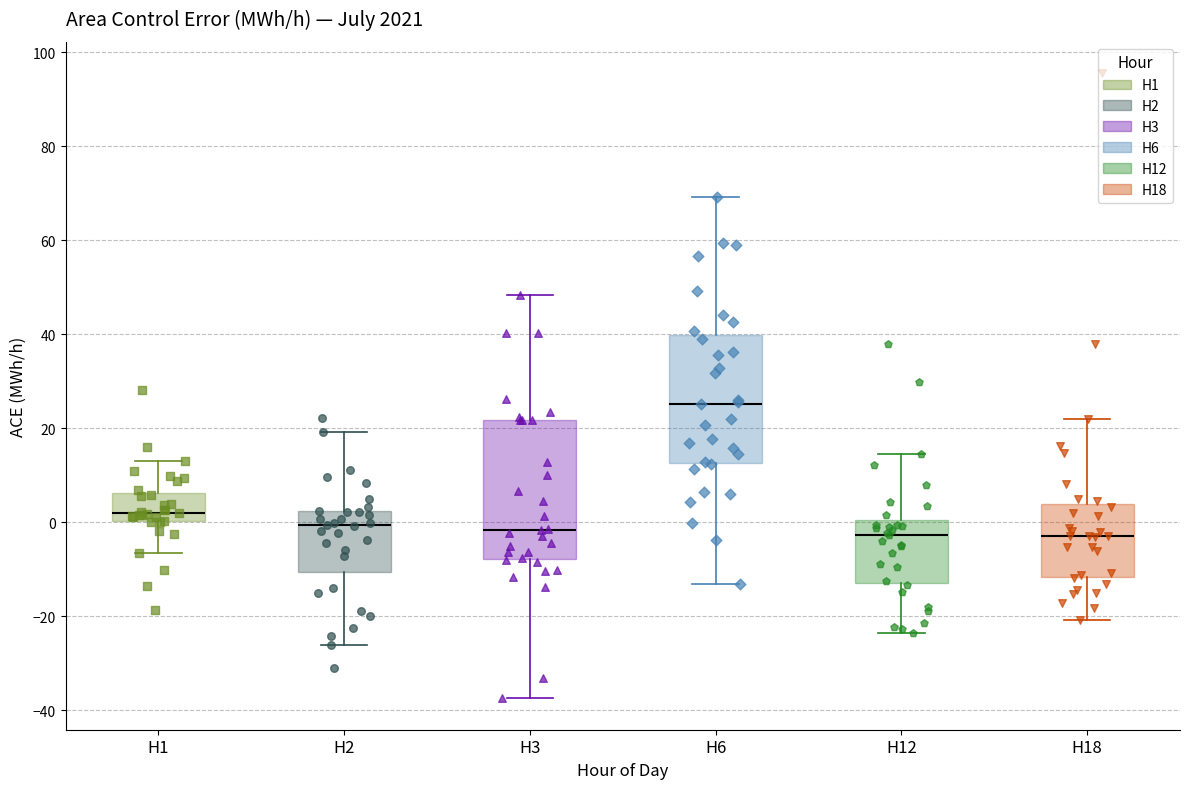

Reading left to right, read every box against the y-axis: the position of its median line, the range the box covers, and the ends of its whiskers. The values are not printed on the chart, so give them approximately, as read against the axis.

H1: median 2, box 0 to 6, whiskers -6 to 14
H2: median 0, box -10 to 2, whiskers -26 to 20
H3: median -2, box -8 to 22, whiskers -38 to 48
H6: median 26, box 12 to 40, whiskers -14 to 70
H12: median -2, box -12 to 0, whiskers -24 to 14
H18: median -2, box -12 to 4, whiskers -20 to 22